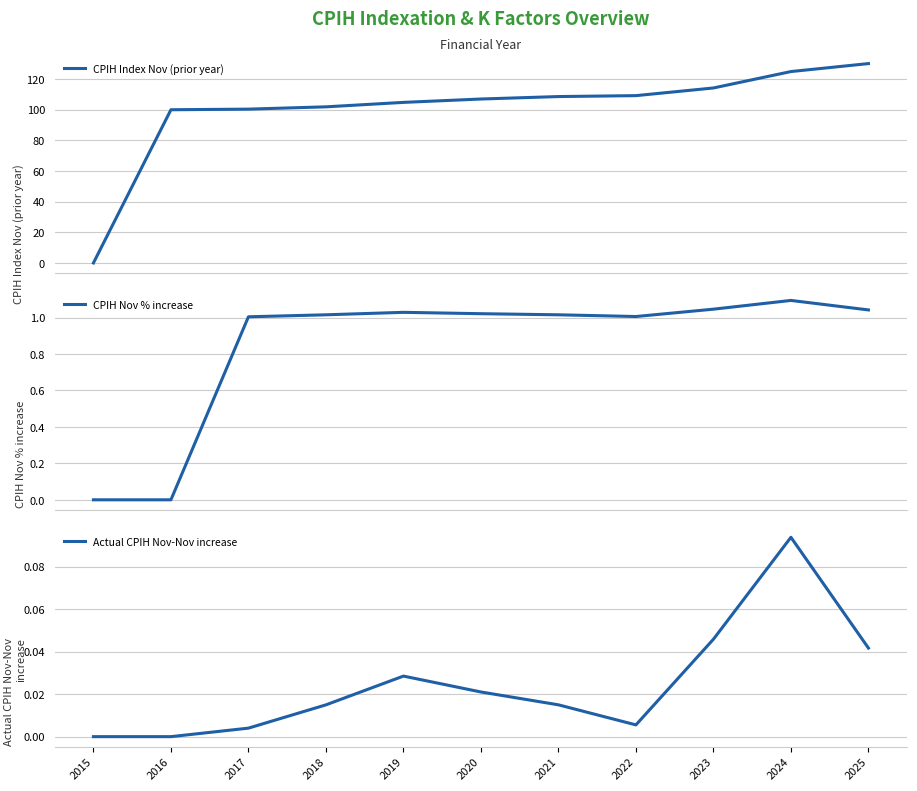

What are all the series names shown in the legend?

CPIH Index Nov (prior year), CPIH Nov % increase, Actual CPIH Nov-Nov increase